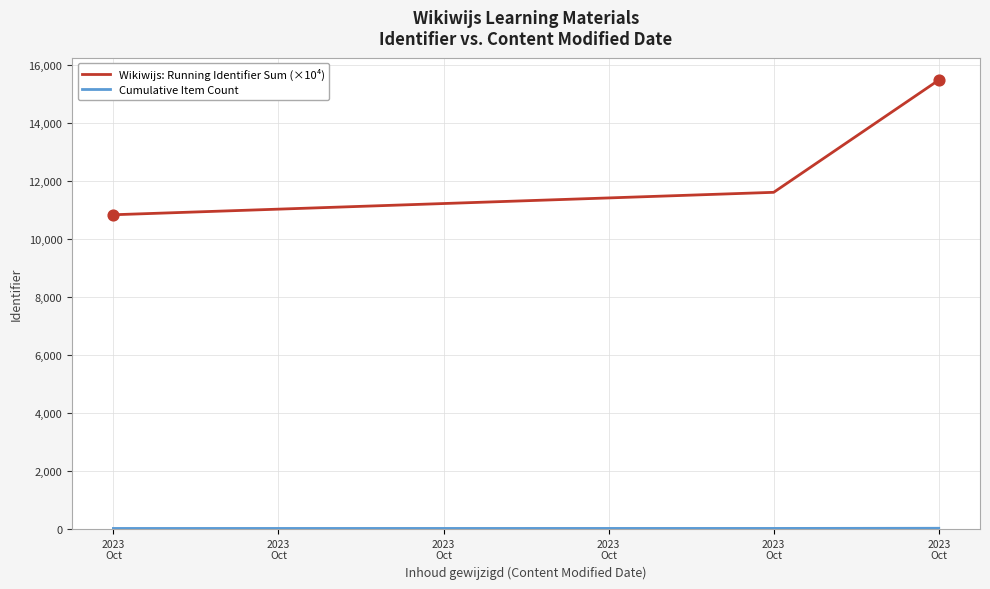

What is the total value across all series at 2023
Oct?

10853.4